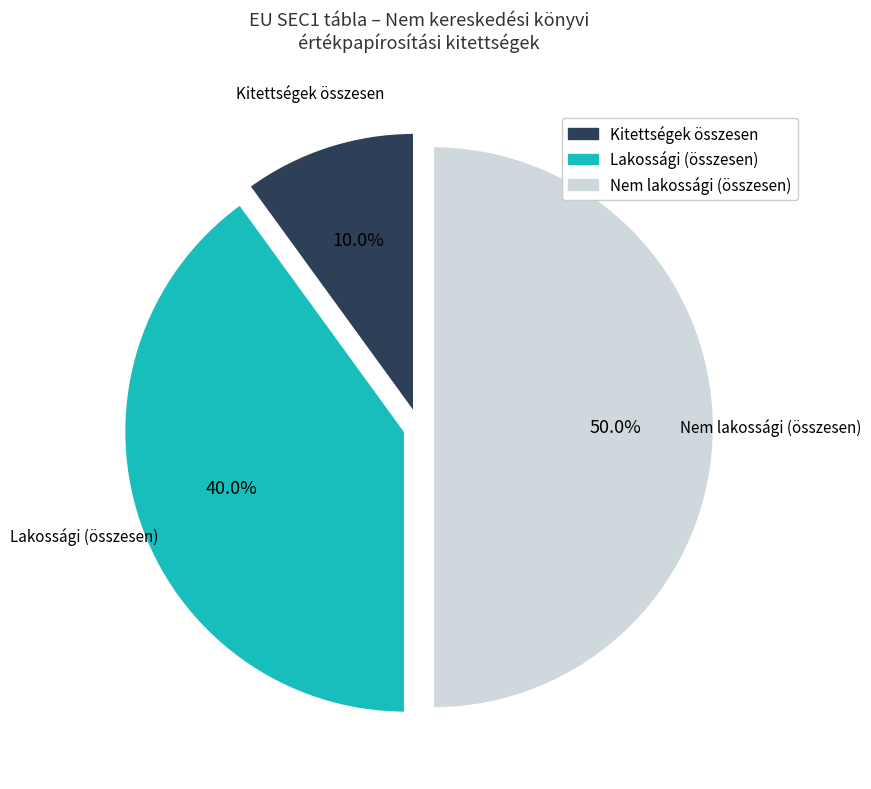

True or false: Nem lakossági (összesen) accounts for 23% of the total.

False